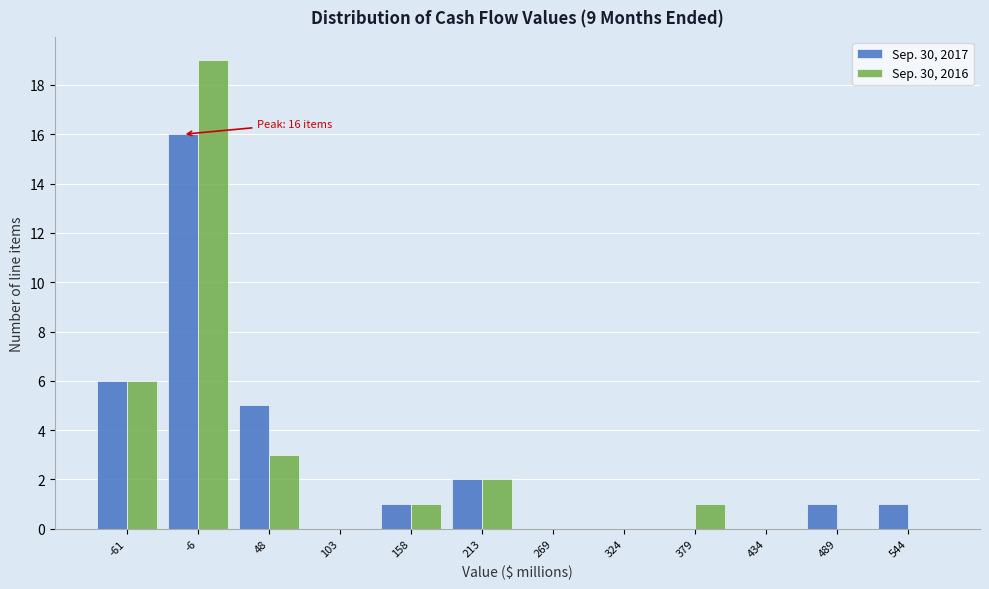

In the Sep. 30, 2016 series, which range on the x-axis has the tallest bar?

-30 to 20